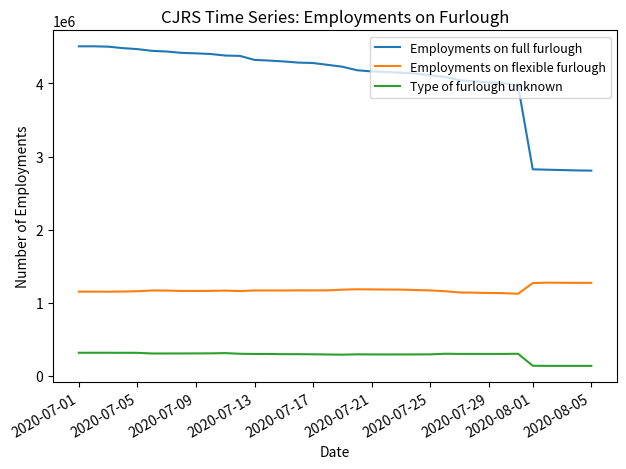

Rank the series by their average value, from highest to lowest.

Employments on full furlough, Employments on flexible furlough, Type of furlough unknown